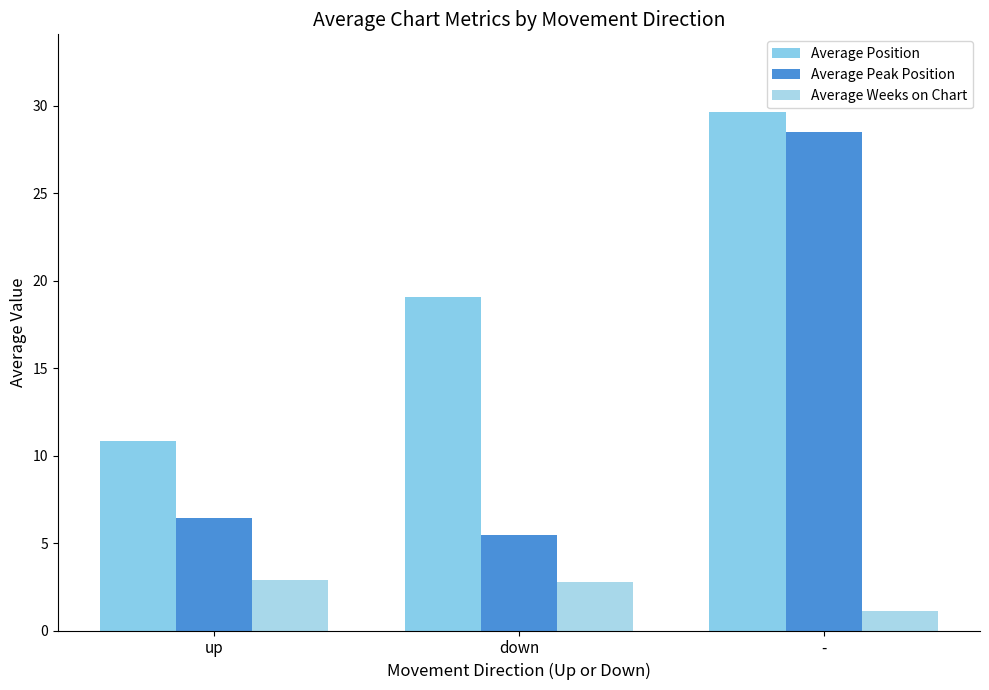

What is the spread (max minus min) of values at -?

28.5